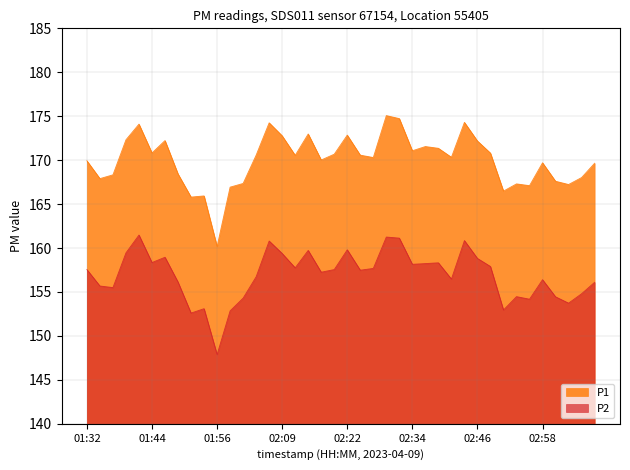

Reading left to right, what are all the values shown in this chart?

P1: 169.9	167.9	168.3	172.3	174.1	170.8	172.2	168.4	165.8	165.9	160.2	166.9	167.3	170.6	174.2	172.8	170.6	173.0	170.0	170.7	172.8	170.6	170.3	175.1	174.7	171.1	171.6	171.3	170.3	174.3	172.2	170.8	166.5	167.3	167.1	169.7	167.6	167.2	168.0	169.7
P2: 157.6	155.7	155.5	159.4	161.5	158.3	158.9	156.1	152.6	153.1	147.9	152.8	154.3	156.7	160.8	159.4	157.8	159.7	157.2	157.6	159.8	157.5	157.7	161.2	161.1	158.2	158.2	158.3	156.5	160.8	158.8	157.9	152.9	154.5	154.2	156.4	154.4	153.7	154.8	156.1